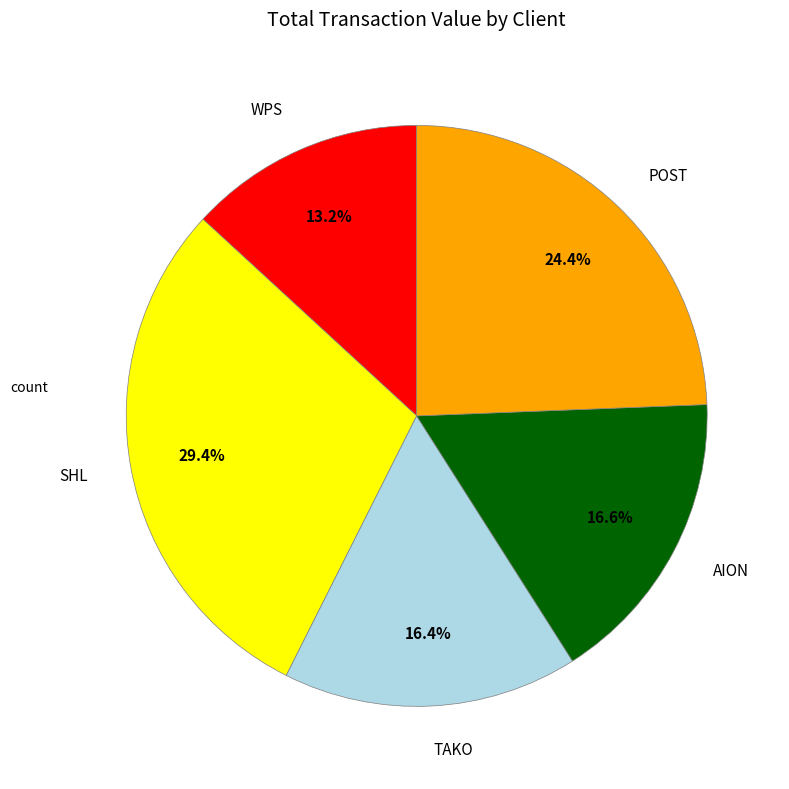

To the nearest percent, what is the average slice percentage?

20%